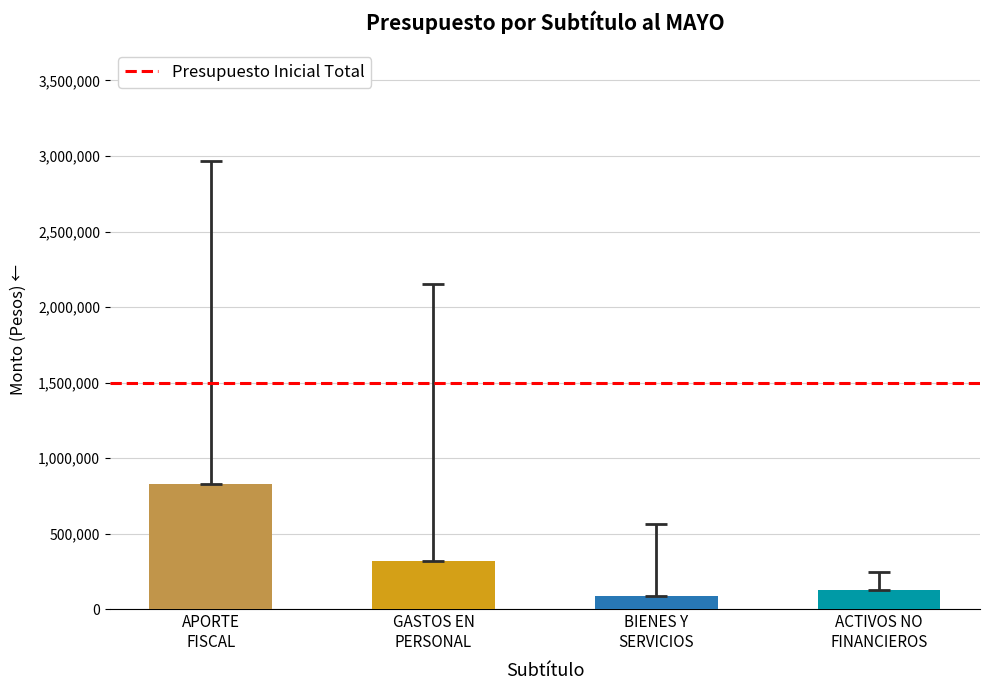

What is the value of the 3rd bar from the left?

88681